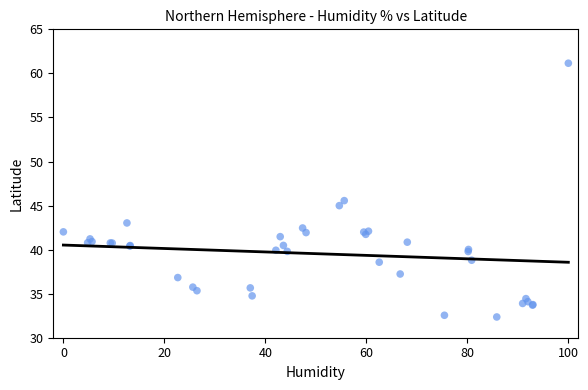

What Y value in the scatter plot is closest to 46?

45.6